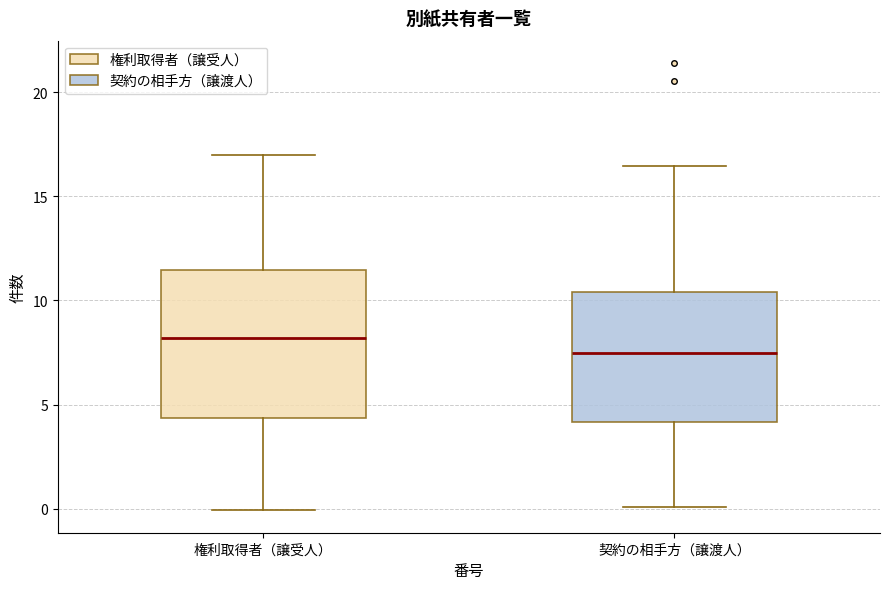

Which box has the highest median line?

権利取得者（譲受人）